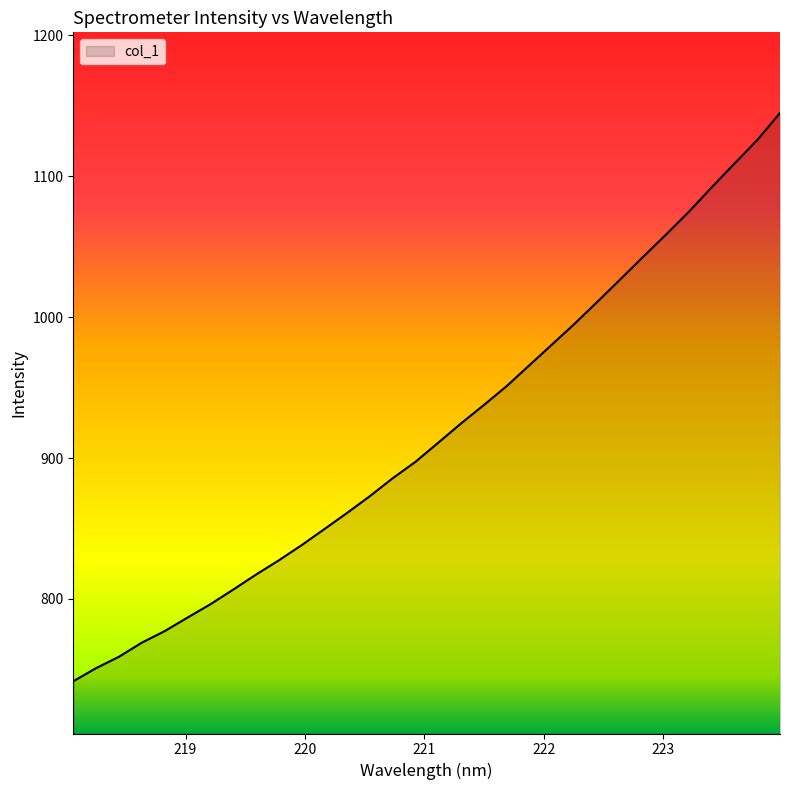

Reading left to right, what are all the values shown in this chart?

741.6	750.9	759.0	769.0	777.1	786.7	796.2	806.6	817.2	827.3	838.1	849.5	861.1	873.0	885.7	897.4	910.9	924.6	937.7	951.1	965.9	980.8	995.6	1011.3	1027.1	1043.0	1058.8	1074.9	1092.2	1109.1	1125.7	1145.0